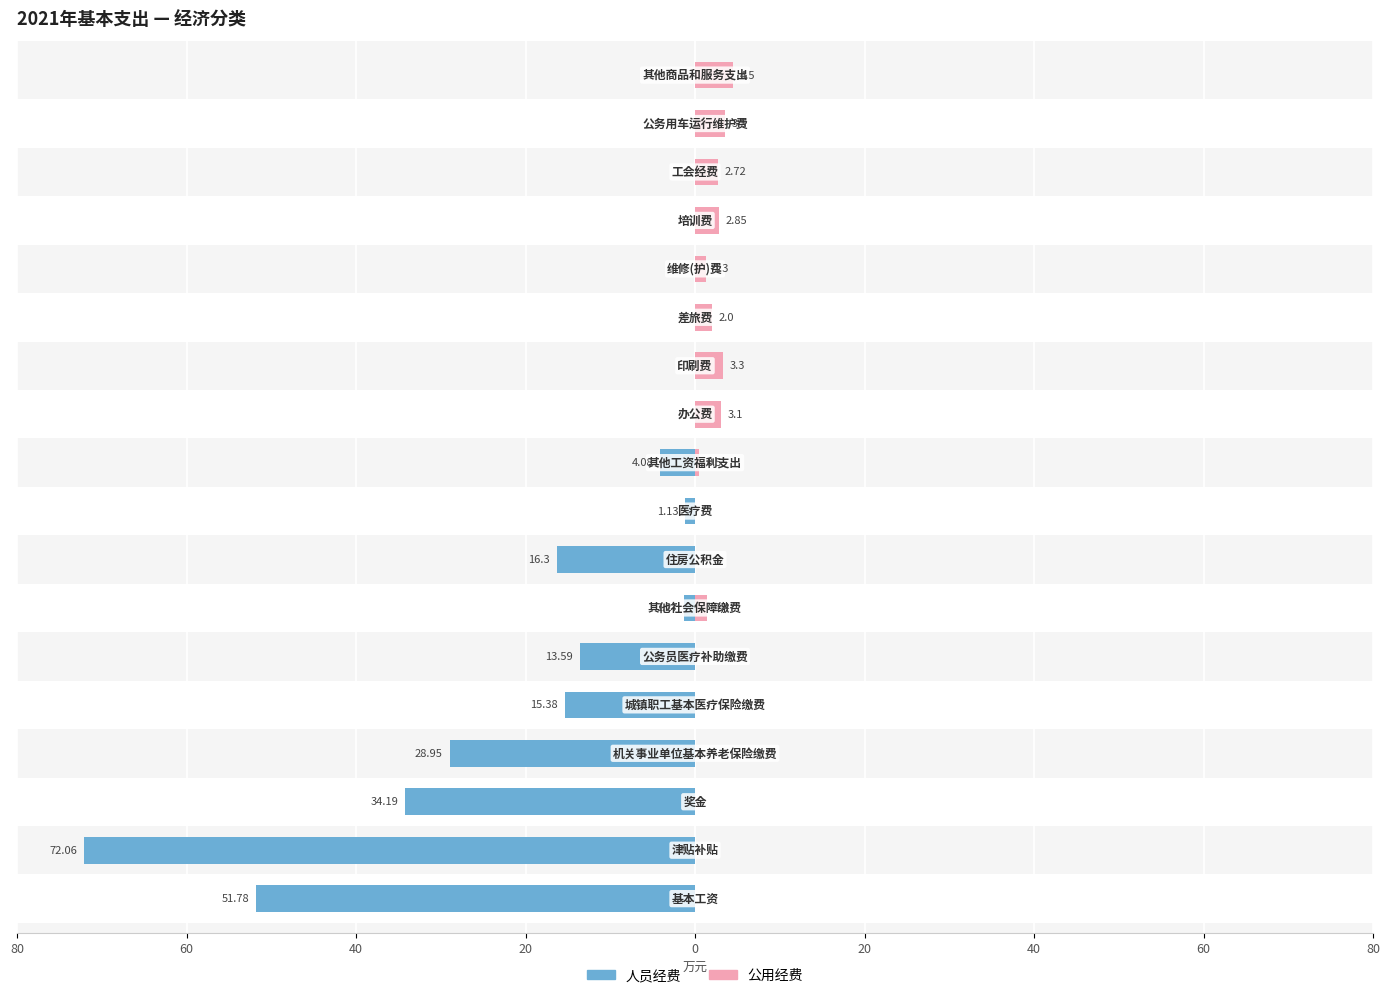

What is the average value of the 公用经费 series?

1.4